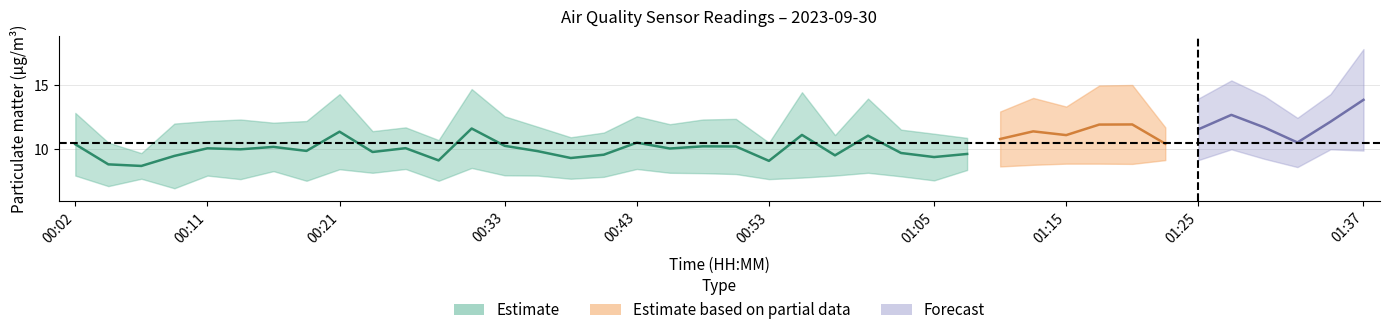

Where is the first local minimum for P2?

00:04